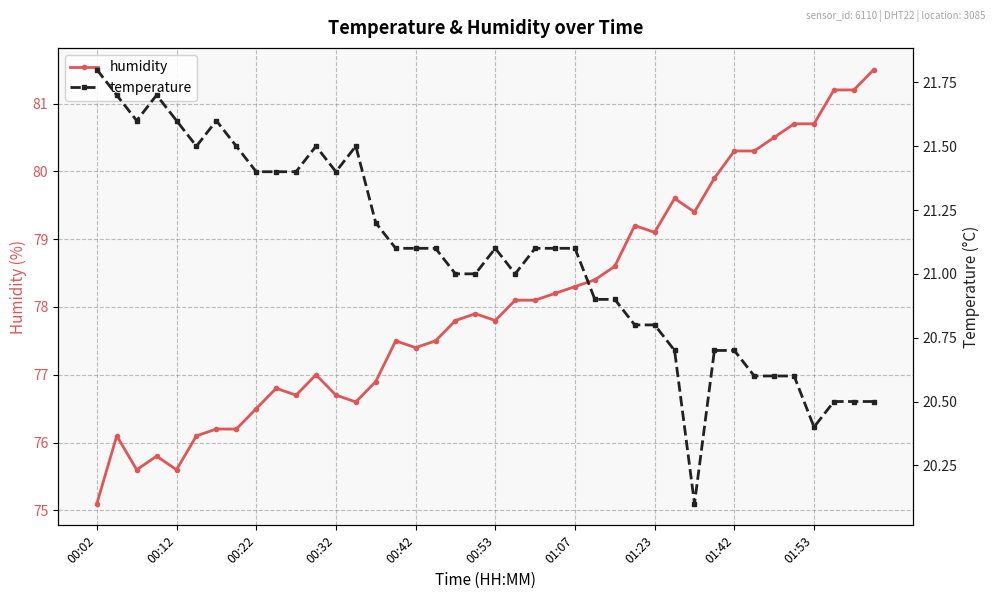

What is the label of the 29th point from the right?

11